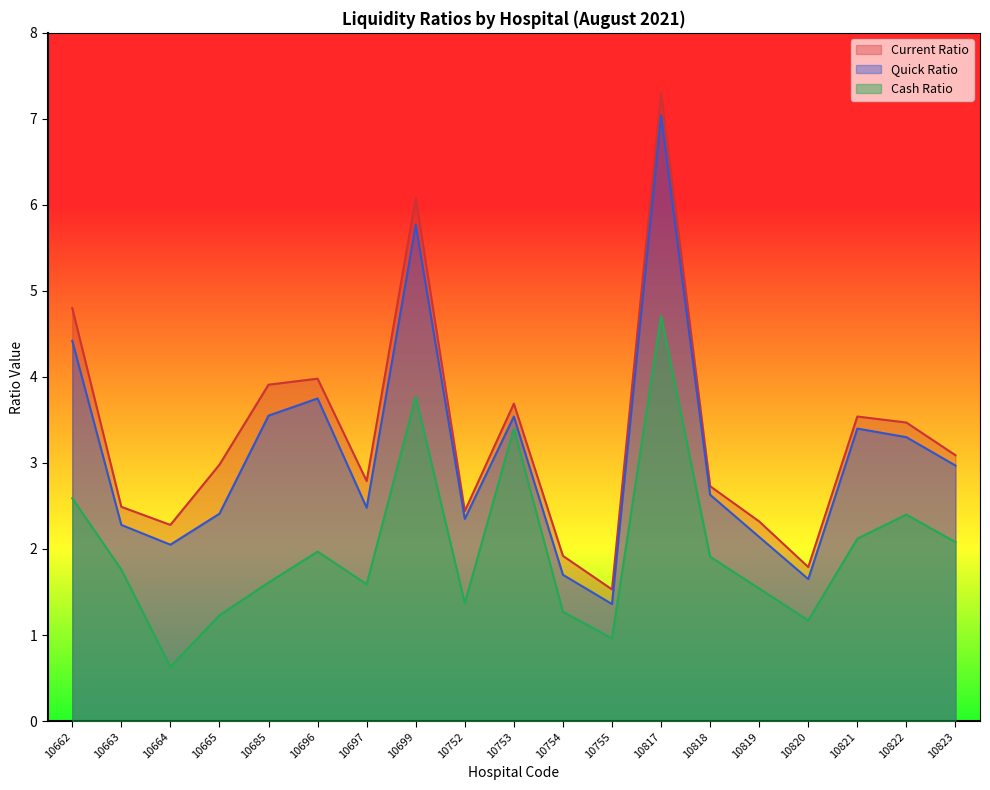

True or false: Current Ratio has more than 2 points higher than both neighbors.

True